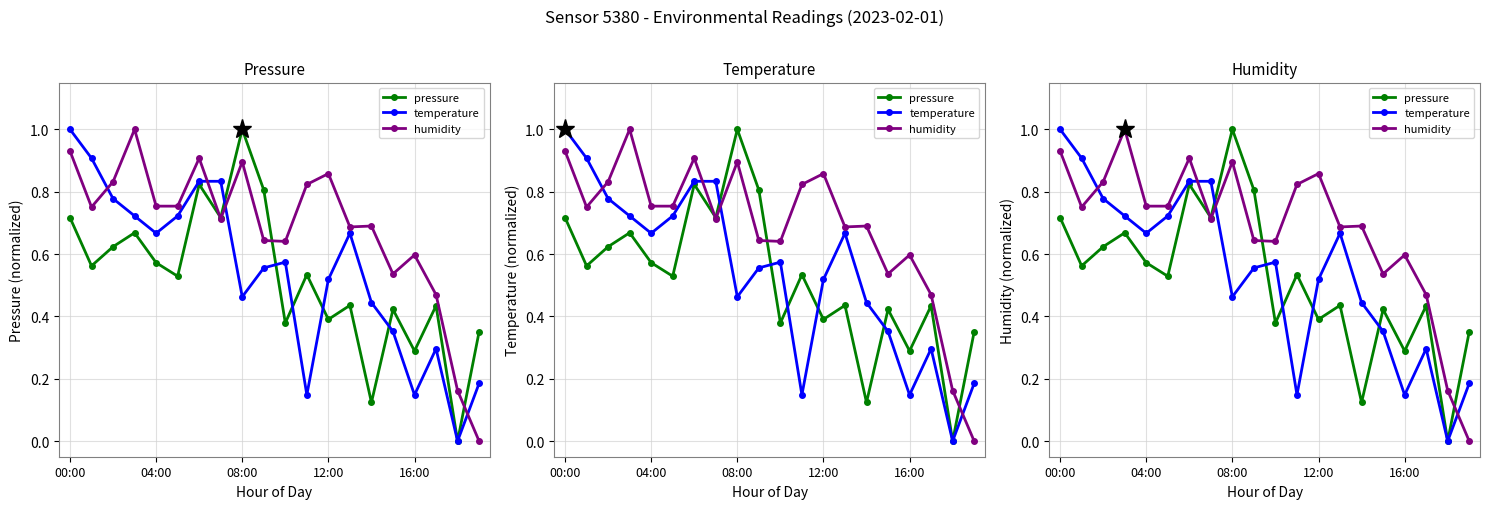

True or false: temperature has more than 2 interior local peaks.

True